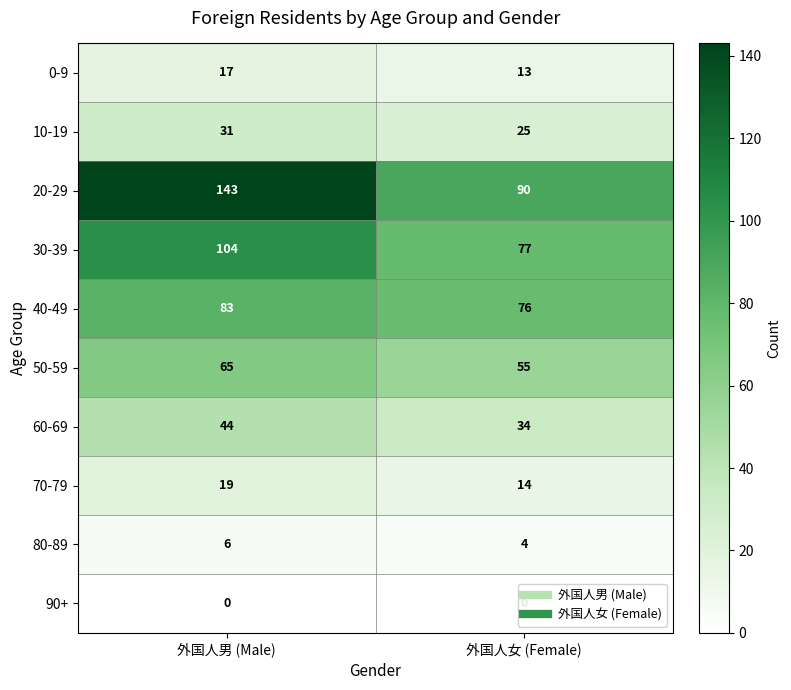

At 外国人男 (Male), list the series in order from largest to smallest.

20-29, 30-39, 40-49, 50-59, 60-69, 10-19, 70-79, 0-9, 80-89, 90+